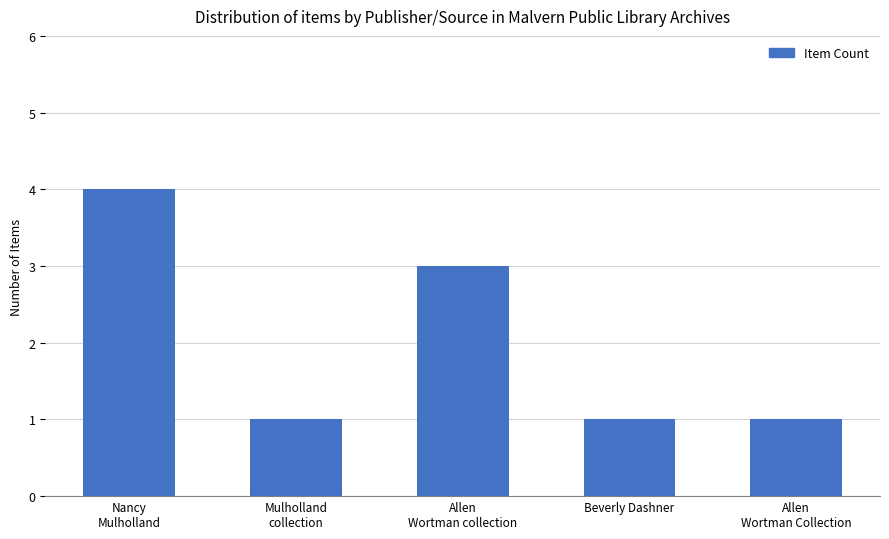

What is the label of the 1st bar from the left?

Nancy
Mulholland